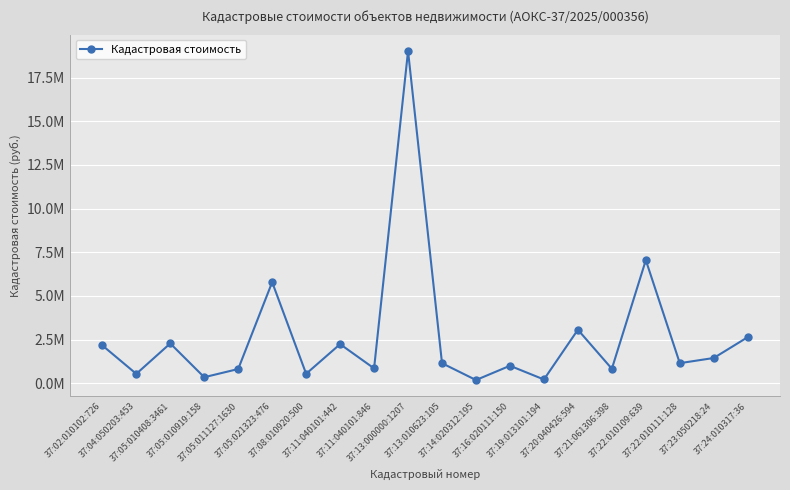

Is this an area chart (filled region under the line)?

No